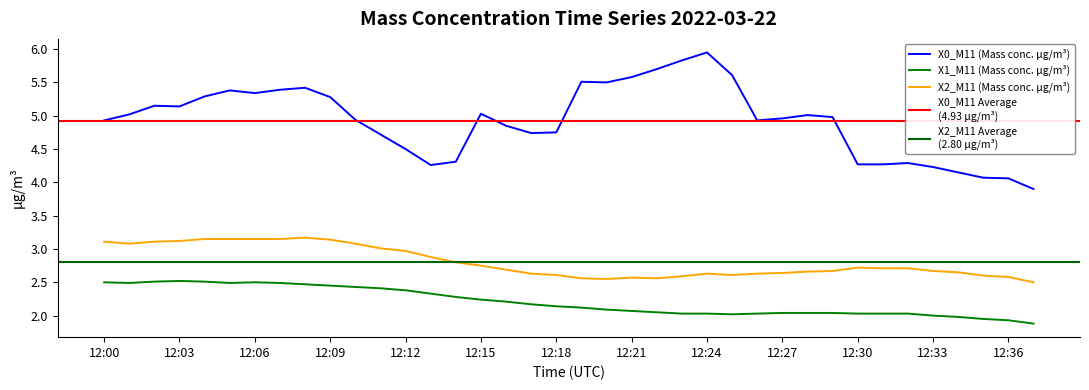

At which category is the sum across all series the highest?

12:08